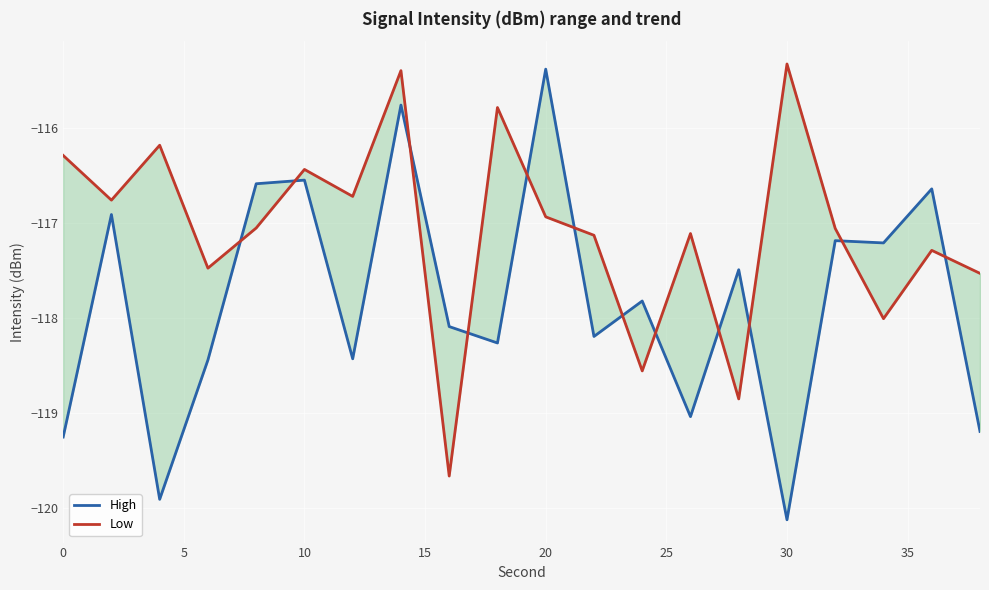

Which series has the largest total across all categories?

Low